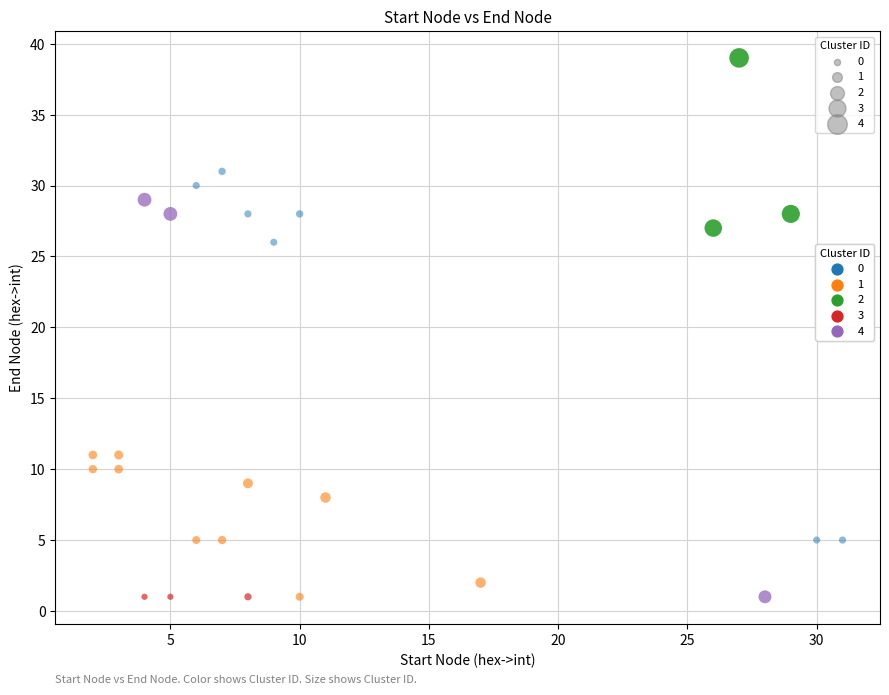

What are all the series names shown in the legend?

0, 1, 2, 3, 4